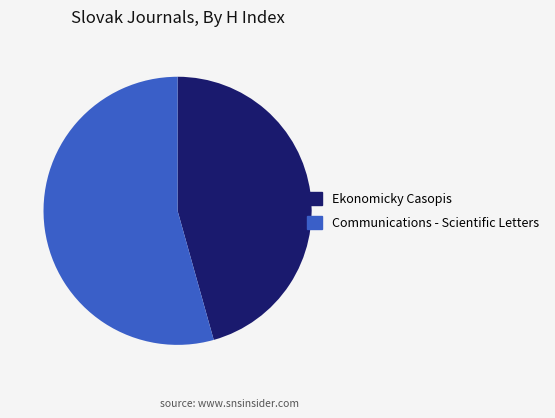

Do Communications - Scientific Letters and Ekonomicky Casopis together represent more than half of the pie?

Yes